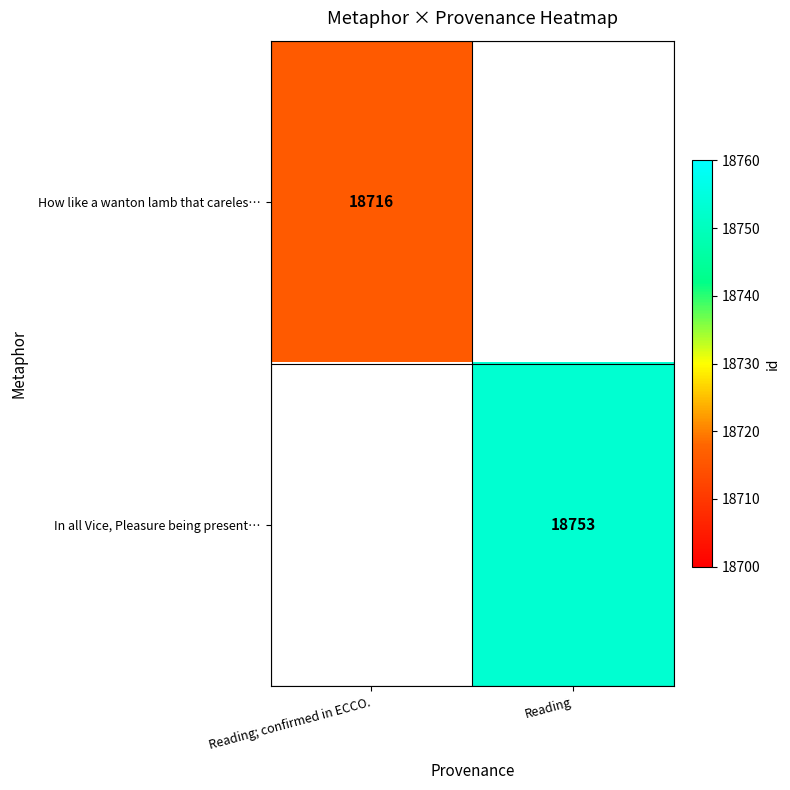

The How like a wanton lamb that careles… series shows 18716 at Reading; confirmed in ECCO.. True or false?

True